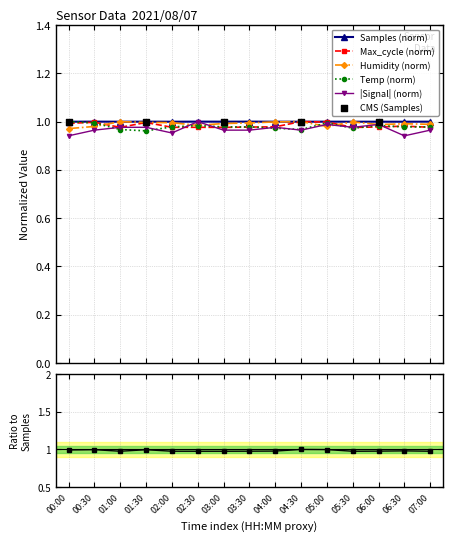

Which series reaches the minimum Y coordinate?

Signal